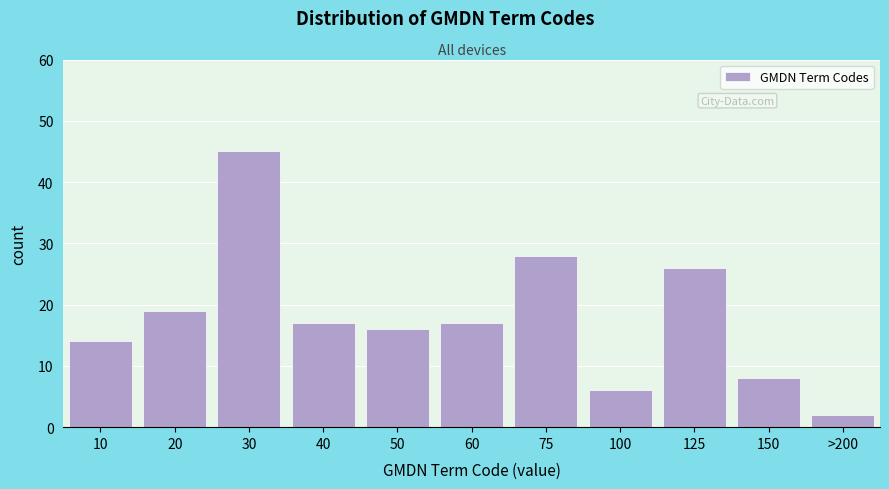

Reading left to right, what are all the values shown in this chart?

14	19	45	17	16	17	28	6	26	8	2